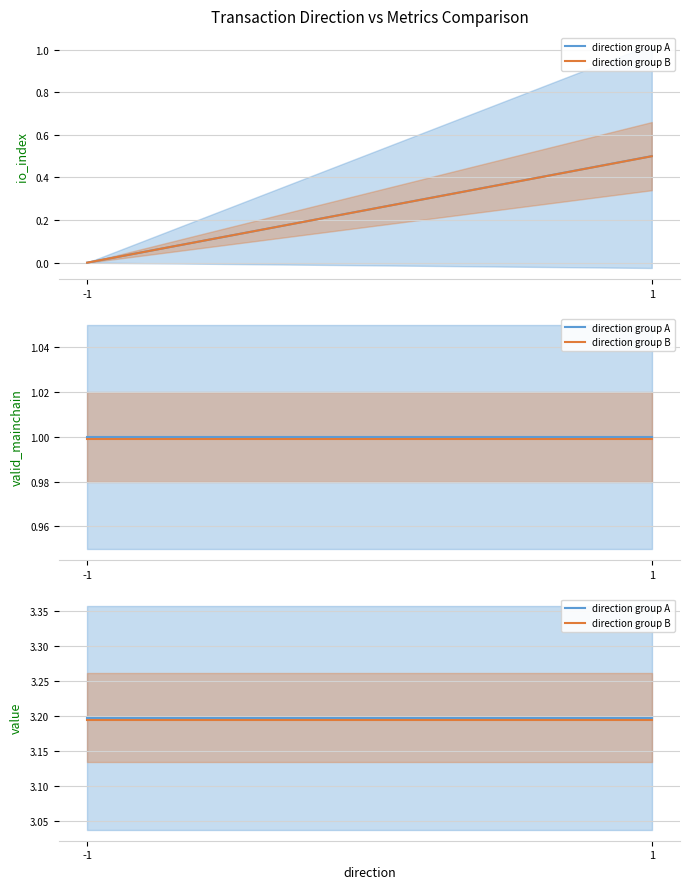

What is the total value across all series at 1?

6.4